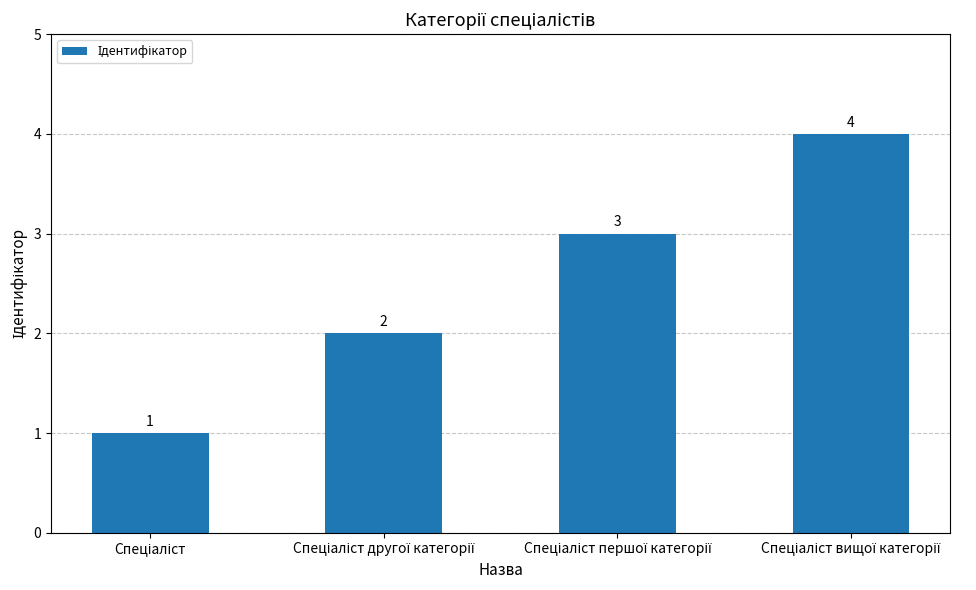

Count the values in the range 2 to 4.

3